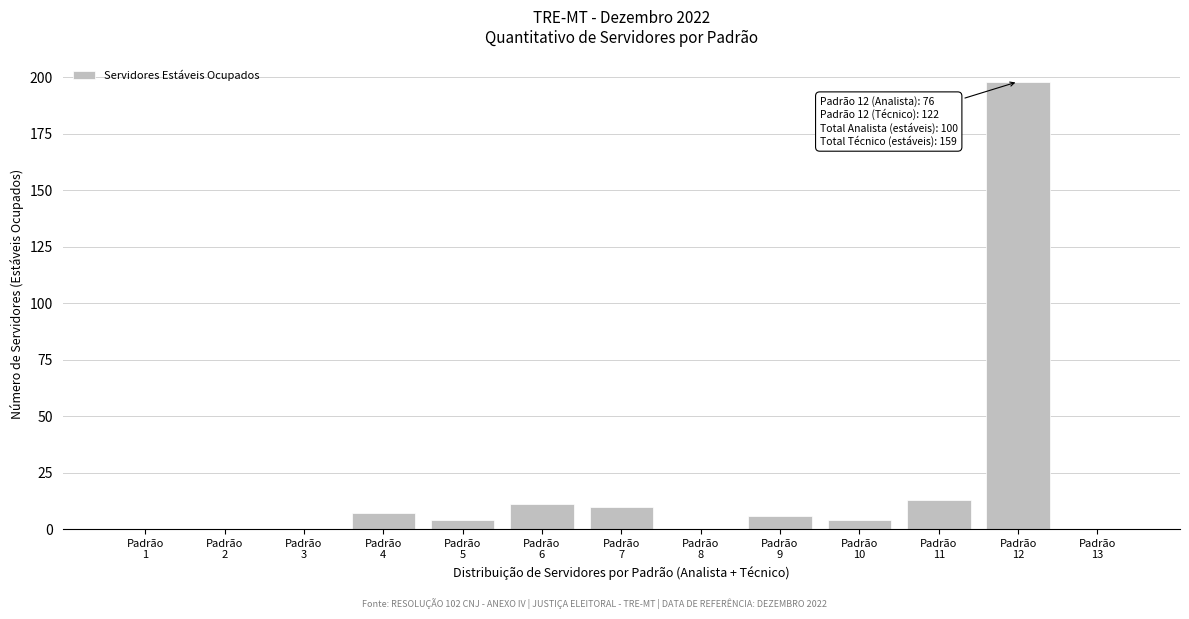

What is the sum of all values?

253